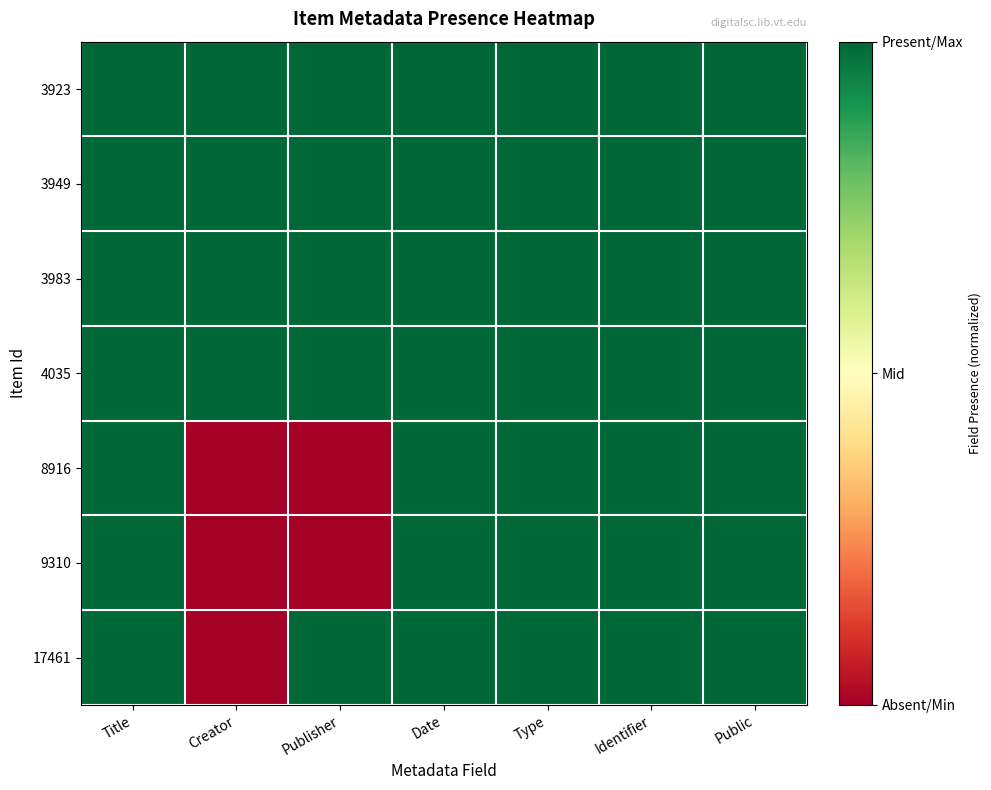

Reading right to left, what are all the values shown in this chart?

3923: Public=1	Identifier=1	Type=1	Date=1	Publisher=1	Creator=1	Title=1
3949: Public=1	Identifier=1	Type=1	Date=1	Publisher=1	Creator=1	Title=1
3983: Public=1	Identifier=1	Type=1	Date=1	Publisher=1	Creator=1	Title=1
4035: Public=1	Identifier=1	Type=1	Date=1	Publisher=1	Creator=1	Title=1
8916: Public=1	Identifier=1	Type=1	Date=1	Publisher=0	Creator=0	Title=1
9310: Public=1	Identifier=1	Type=1	Date=1	Publisher=0	Creator=0	Title=1
17461: Public=1	Identifier=1	Type=1	Date=1	Publisher=1	Creator=0	Title=1